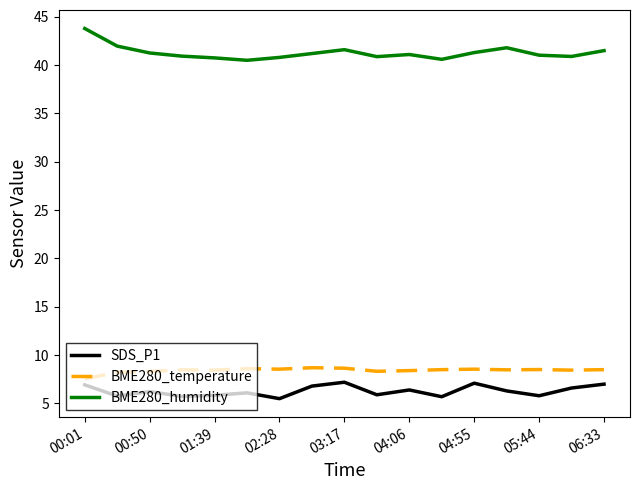

What is the smallest value displayed?

5.5